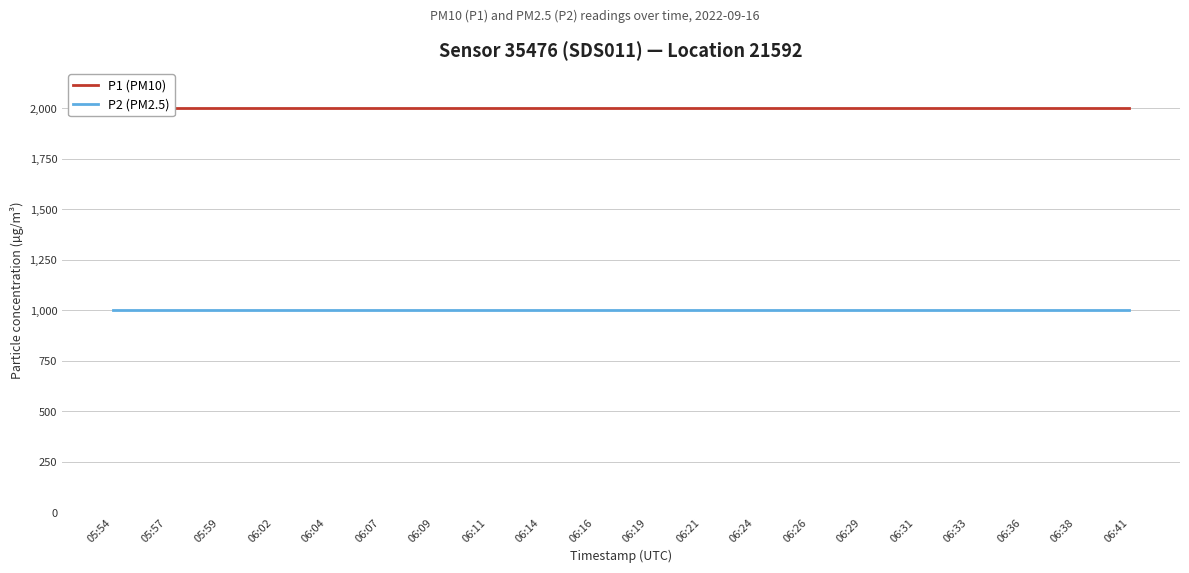

Which series has the widest spread of values?

P1 (PM10)